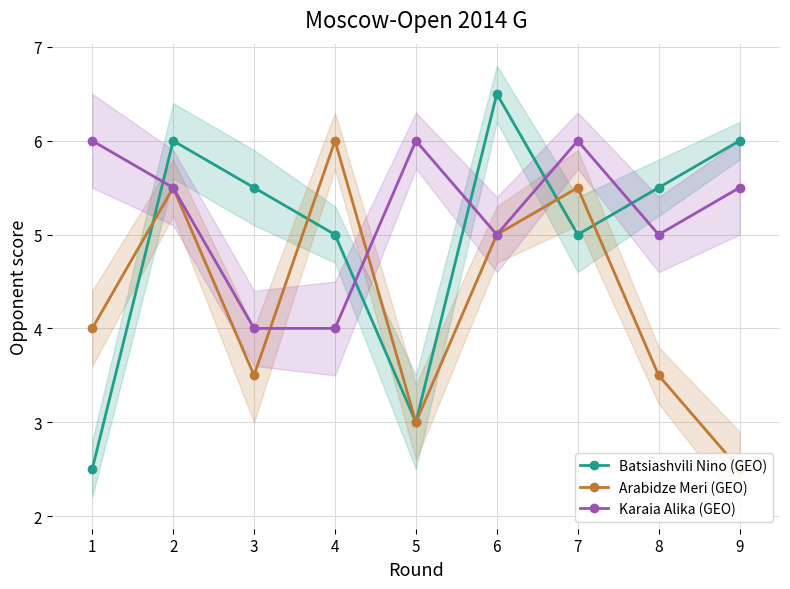

What is the value of the Arabidze Meri (GEO) point at the 9th from the left?

2.5